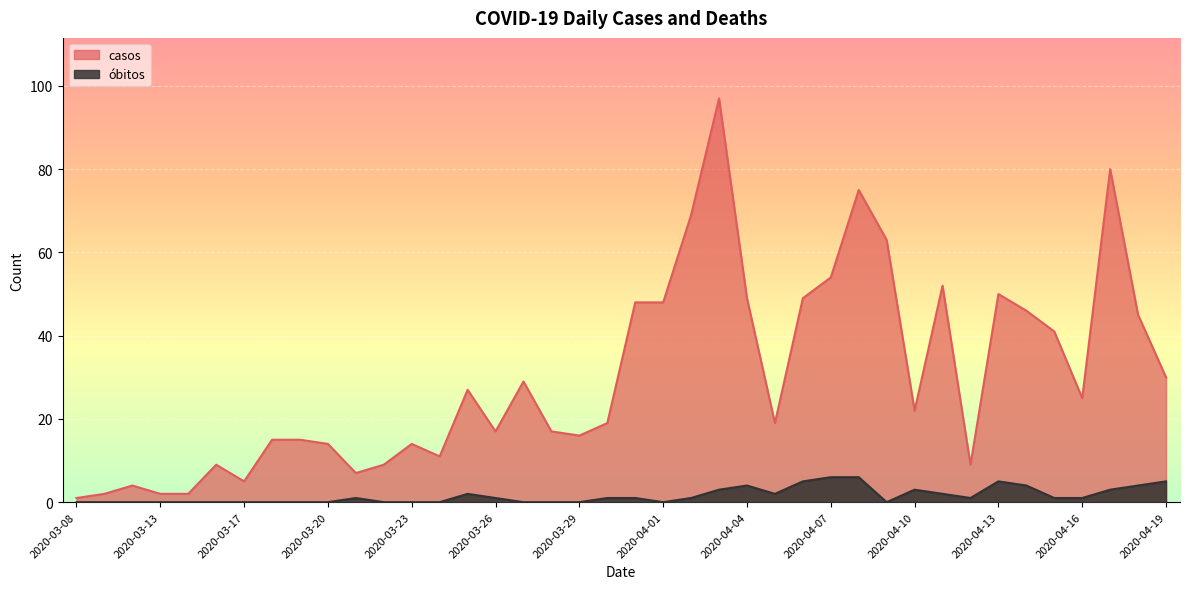

True or false: casos has more than 0 interior local peaks.

True